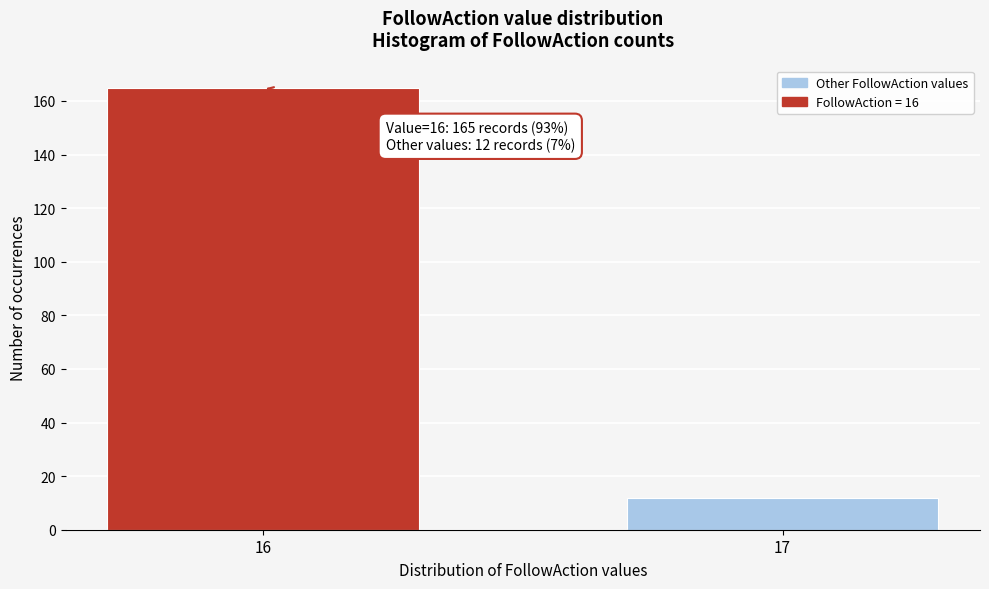

Reading left to right, what are all the values shown in this chart?

16=165	17=12